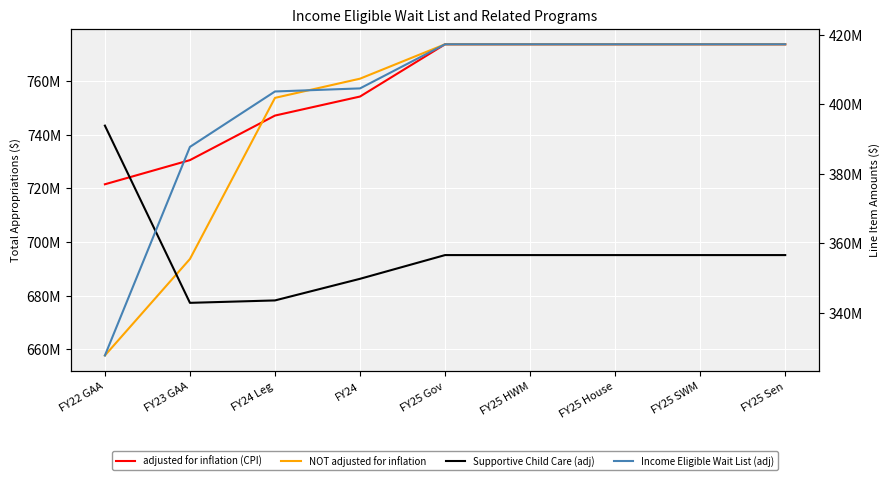

Between which two adjacent categories do adjusted for inflation (CPI) and NOT adjusted for inflation first intersect?

FY23 GAA and FY24 Leg